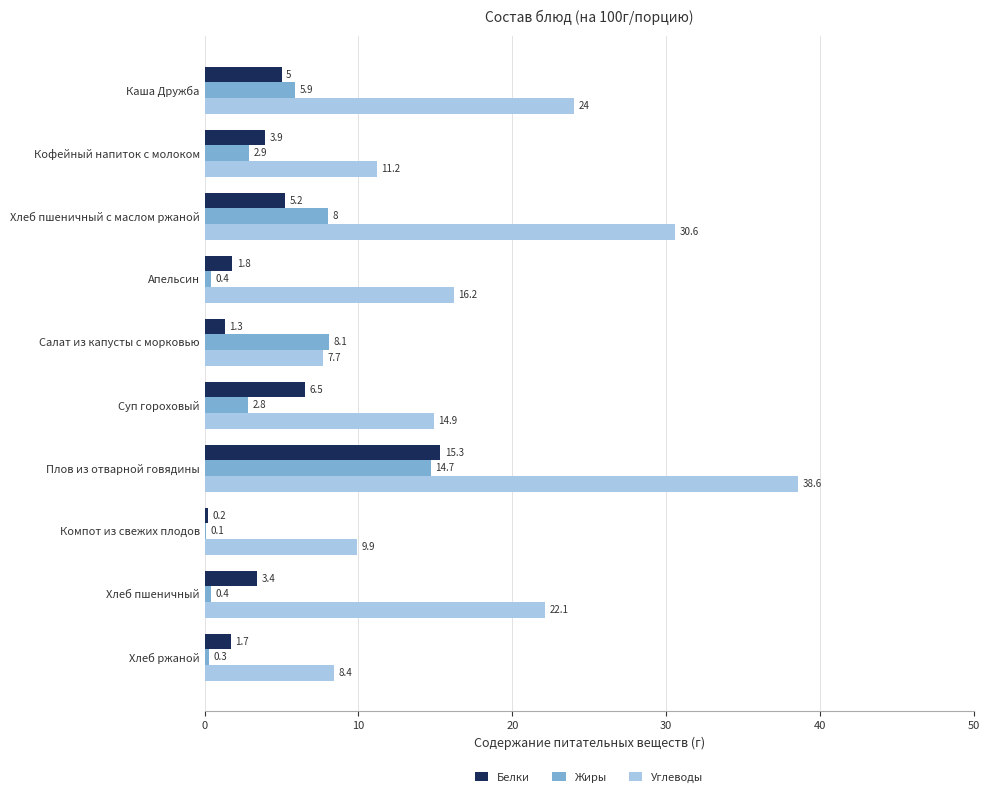

Is it true that Углеводы equals 9.9 at Компот из свежих плодов?

True